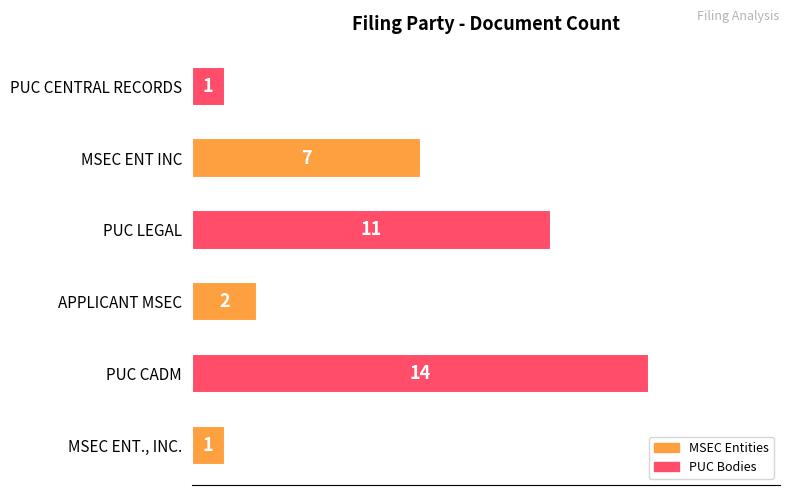

At which label is the value closest to 7?

MSEC ENT INC